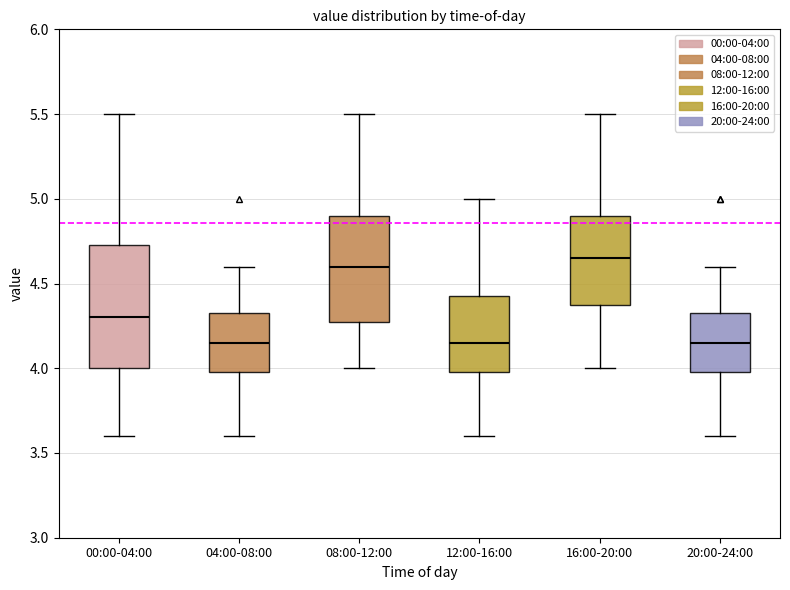

Where does the lower whisker of the box for 00:00-04:00 end on the y-axis? The values are not printed on the chart, so give them approximately, as read against the axis.

3.60